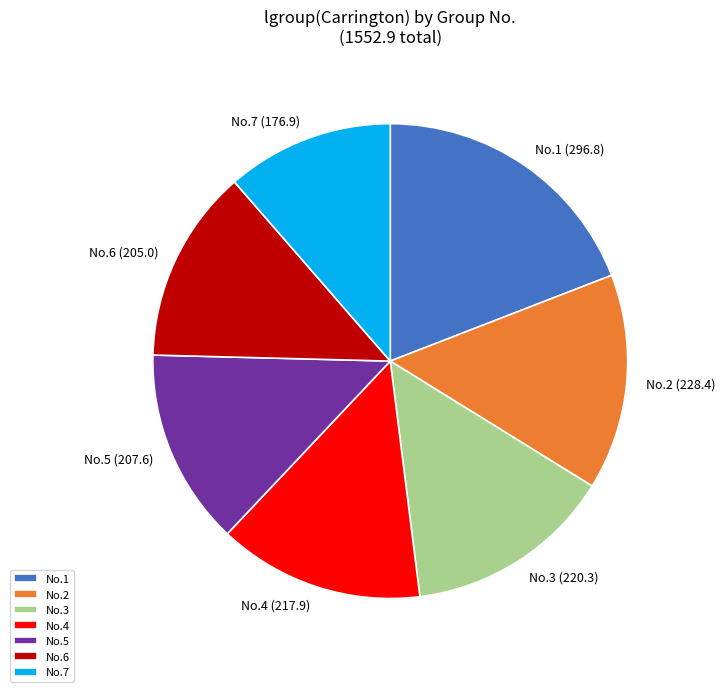

How many segments does this pie chart have?

7